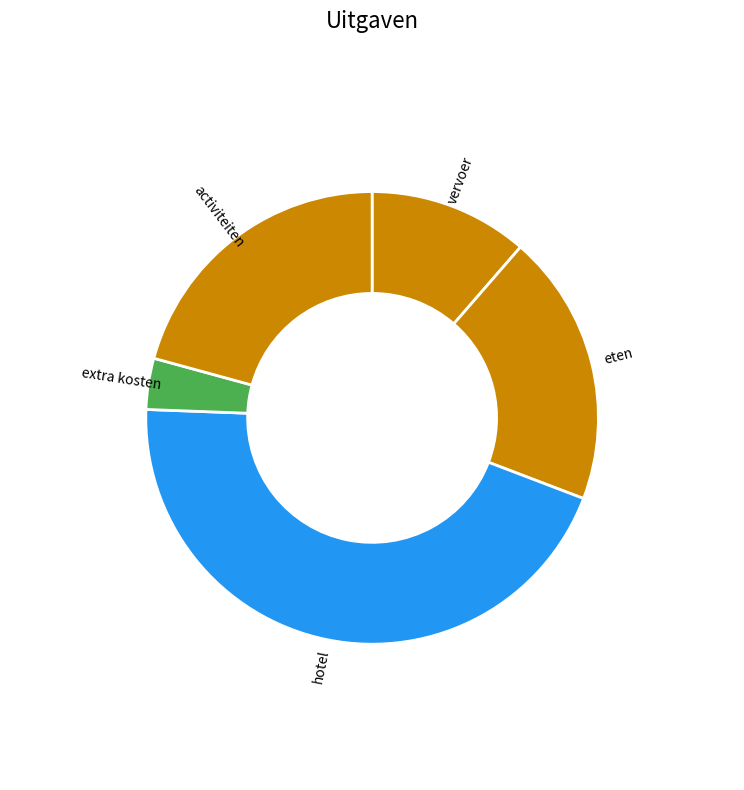

Do hotel and activiteiten together represent more than half of the pie?

Yes